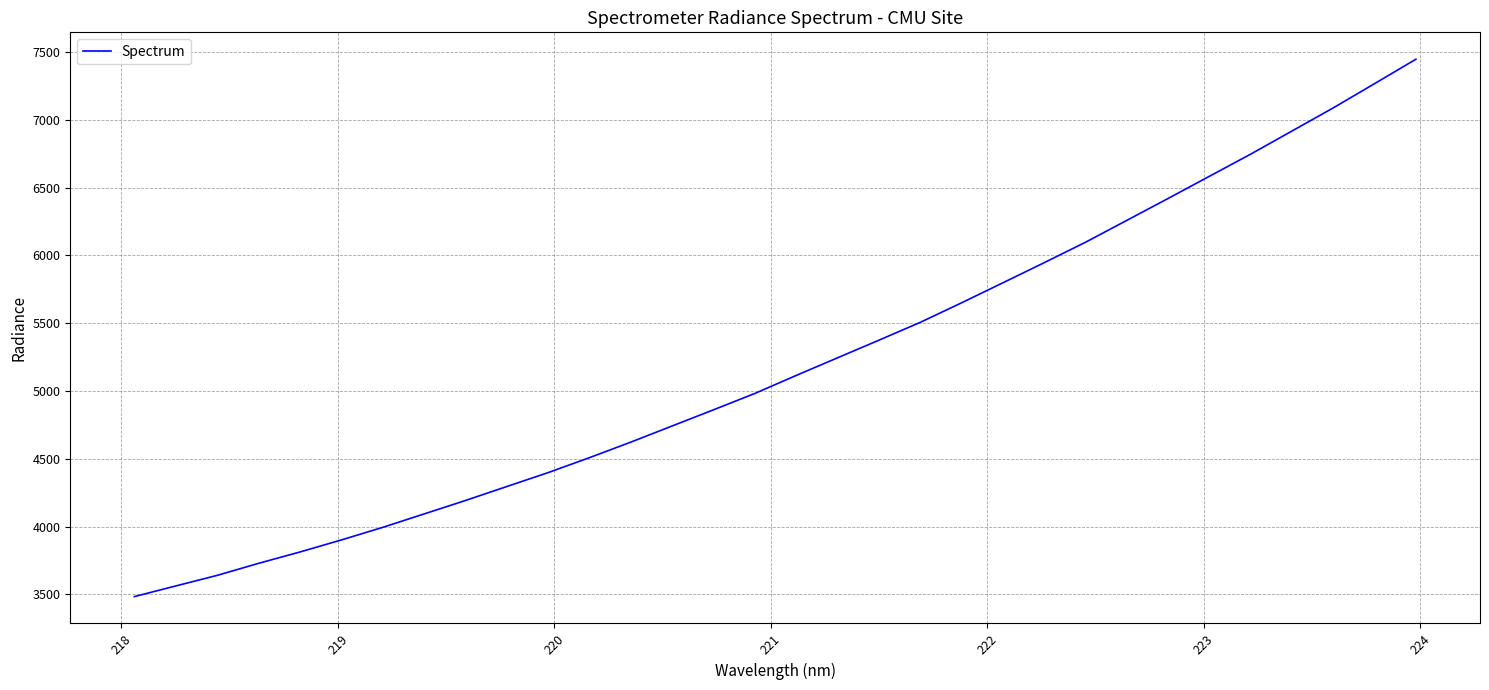

What is the maximum value shown in the chart?

7445.8